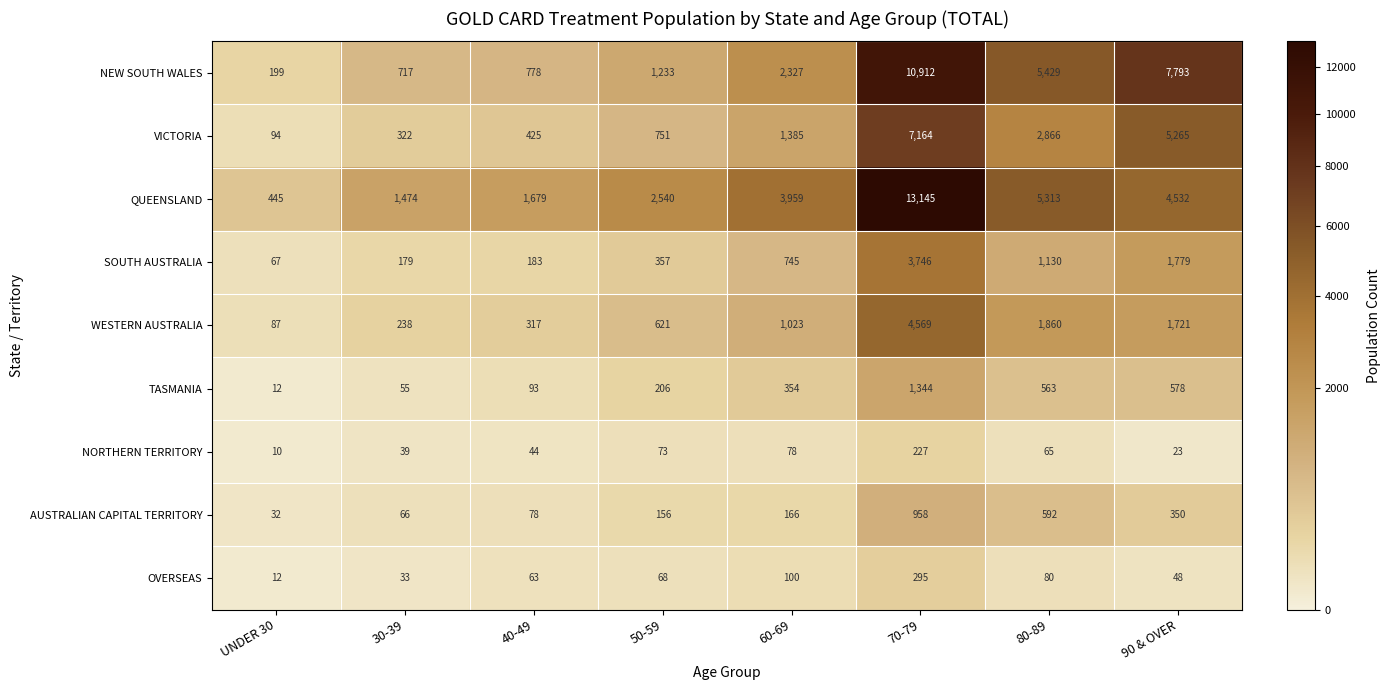

Between 60-69 and 90 & OVER, which series saw the biggest shift?

NEW SOUTH WALES